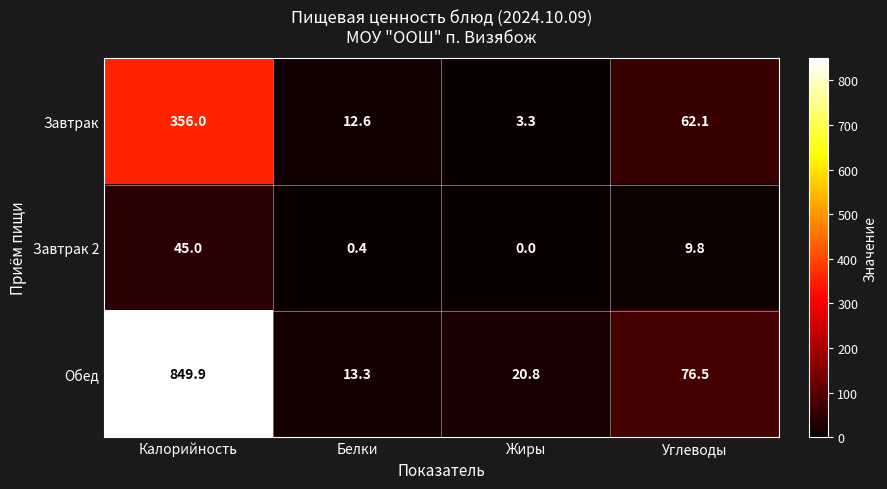

Reading left to right, extract all data points from this chart.

Завтрак: Калорийность=356.0	Белки=12.6	Жиры=3.3	Углеводы=62.1
Завтрак 2: Калорийность=45.0	Белки=0.4	Жиры=0.0	Углеводы=9.8
Обед: Калорийность=849.9	Белки=13.3	Жиры=20.8	Углеводы=76.5